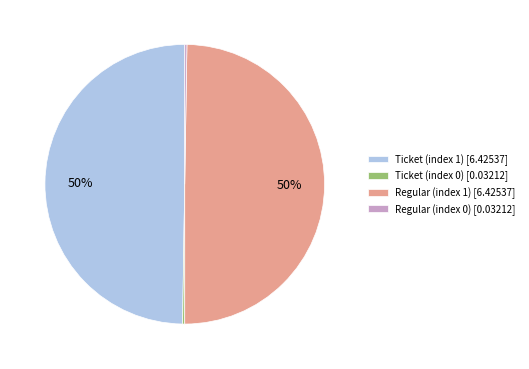

To the nearest percent, what is the average slice percentage?

25%